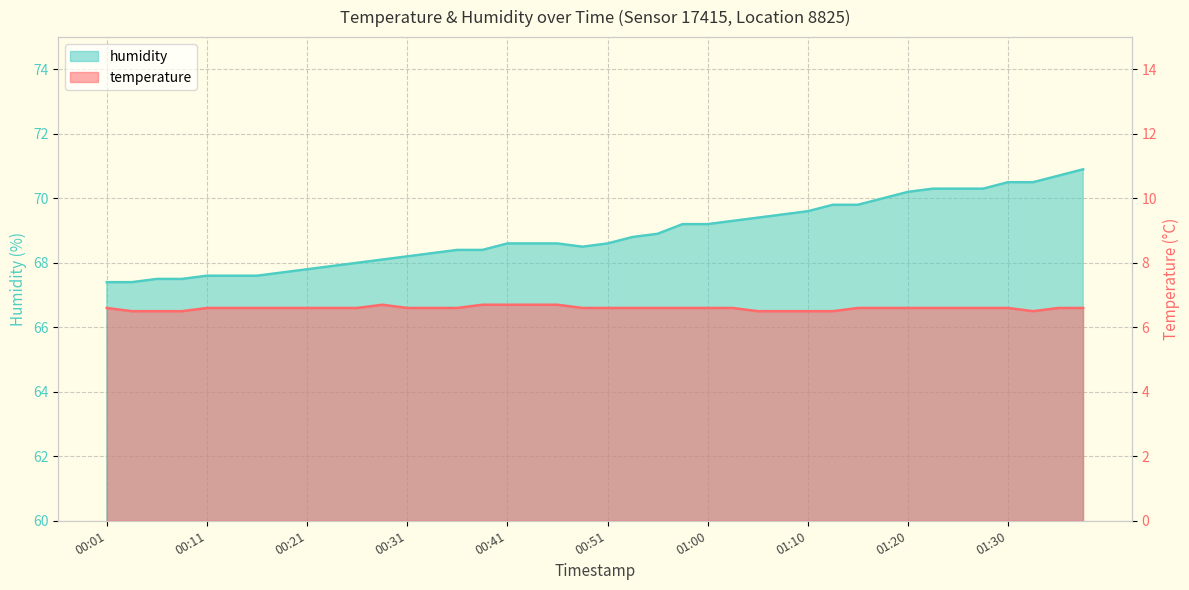

Where does the humidity series first go above 68?

00:28